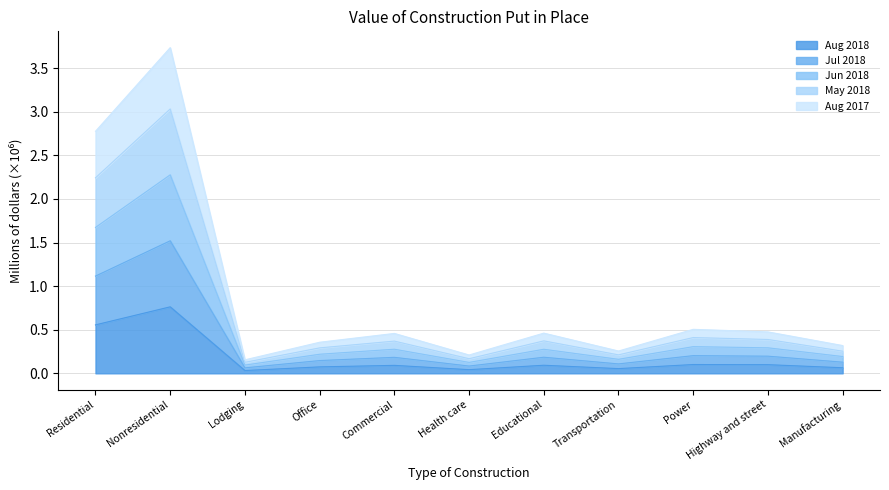

Which series has the widest spread of values?

May 2018